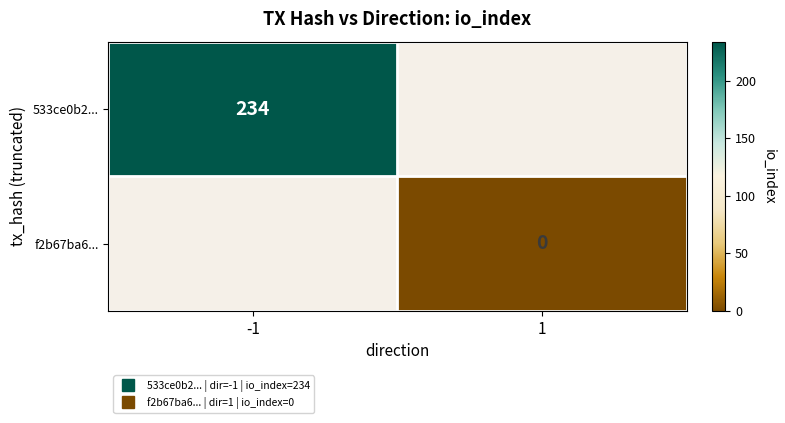

How many positive values does the 533ce0b2... series have?

1